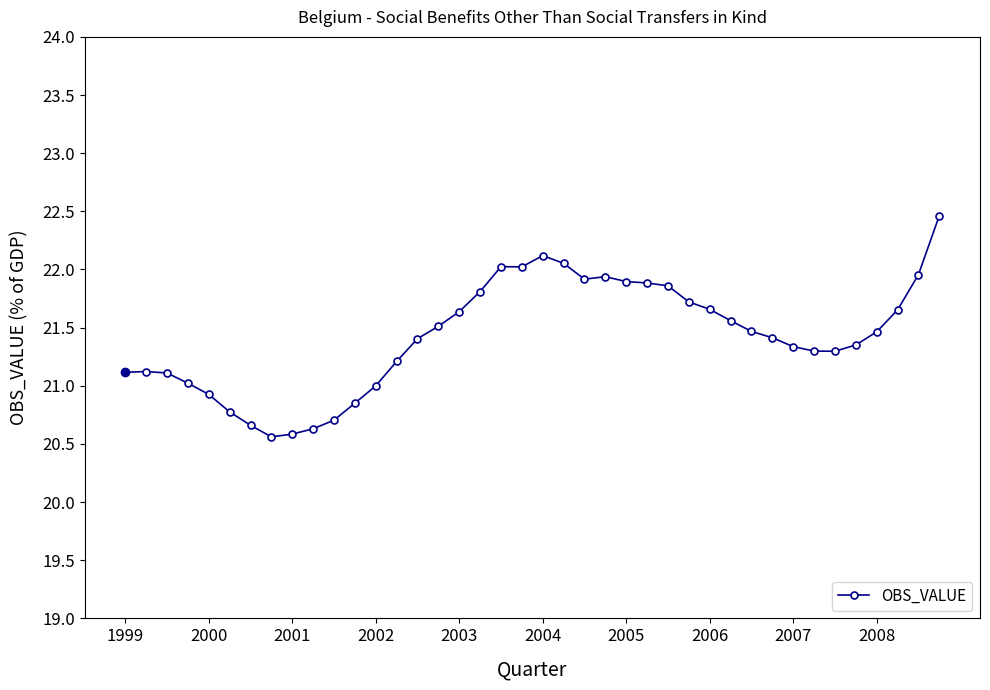

How many lines are shown in the chart?

1